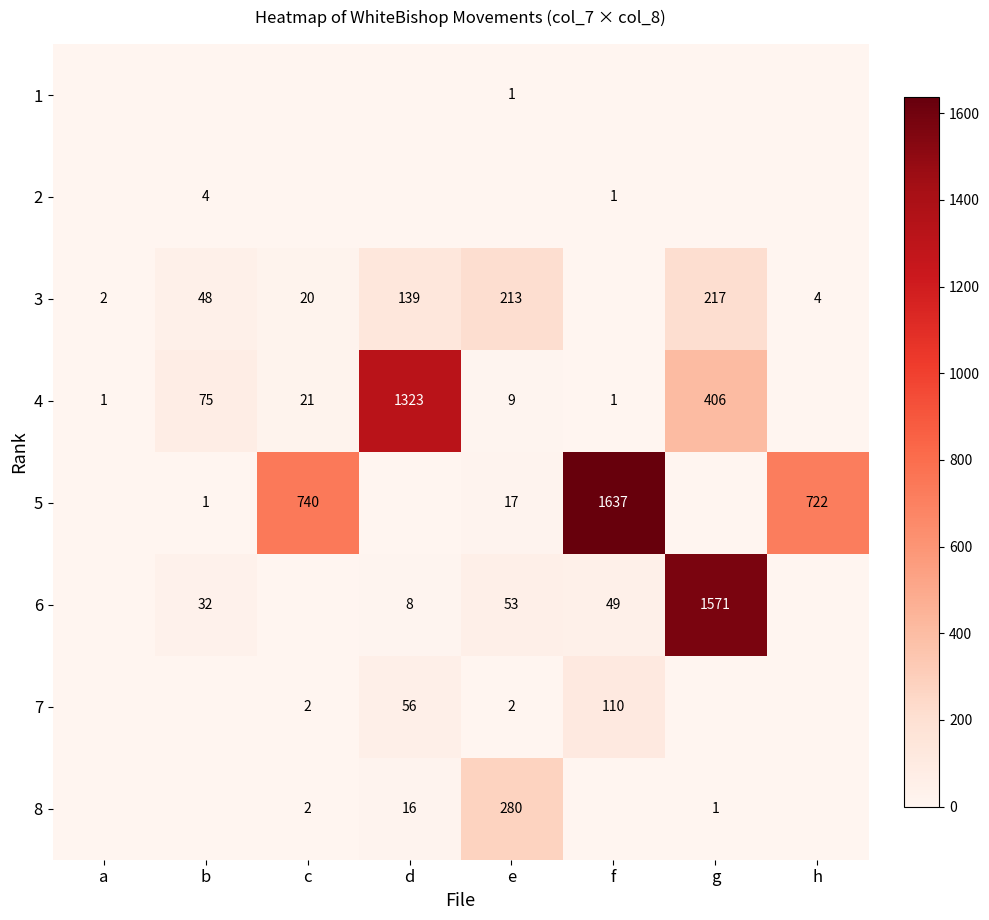

Is the value of 8 at c greater than the value of 4 at g?

No